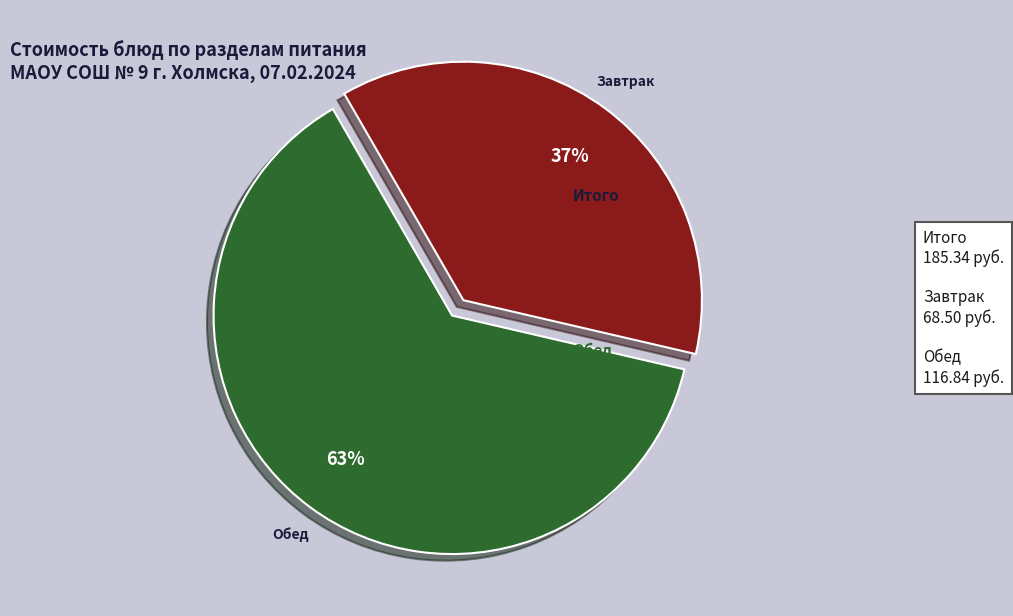

To the nearest percent, what is the average slice percentage?

50%